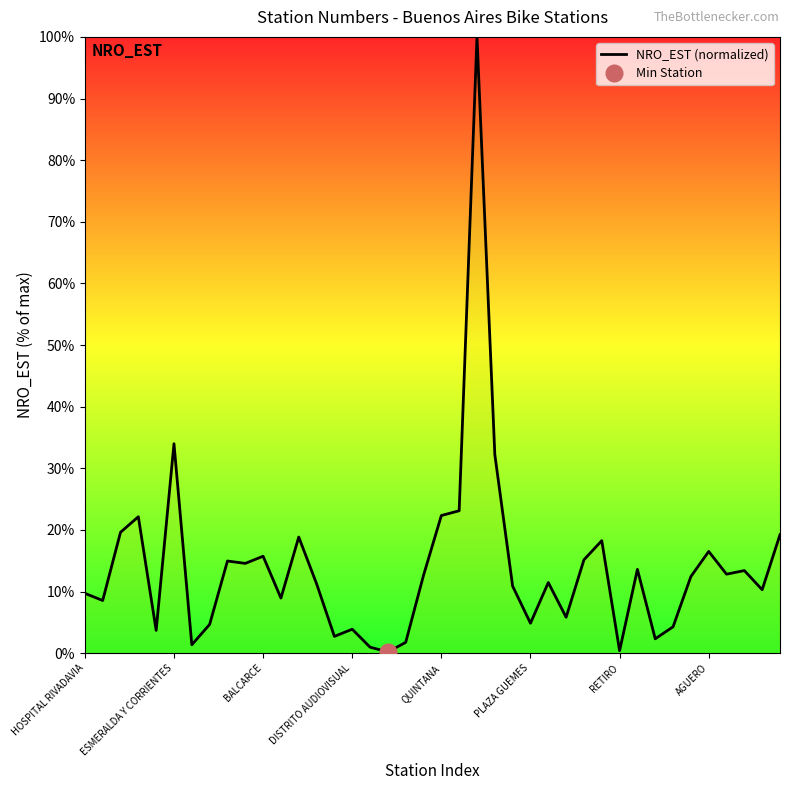

Which category has the highest value across all series?

22